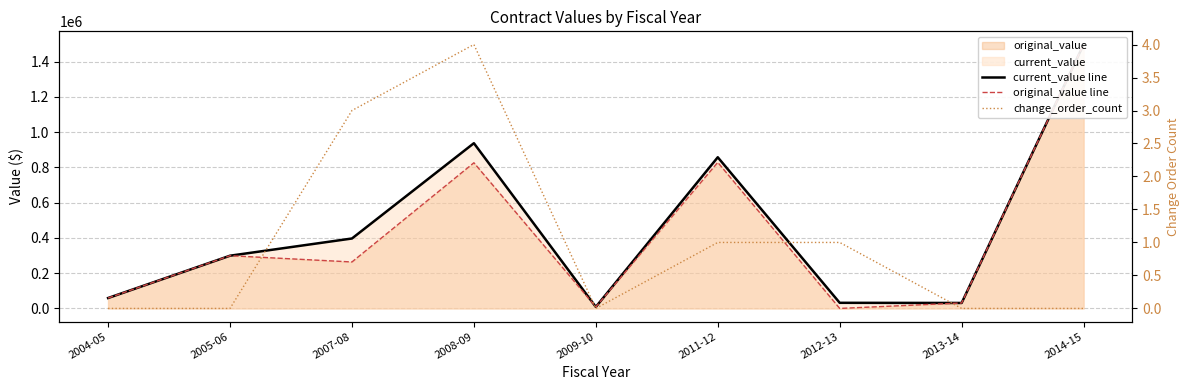

Read the original_value line value at 2013-14.

30998.6